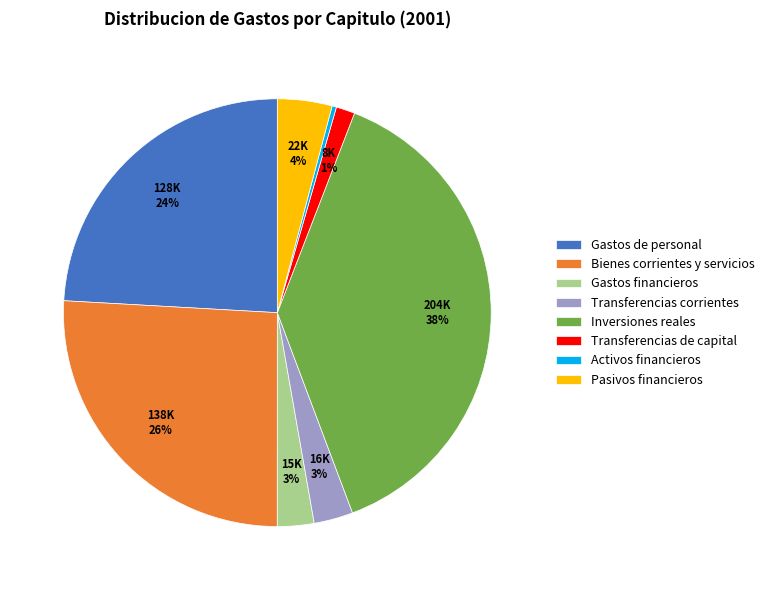

Does Transferencias corrientes represent more than half of the total?

No